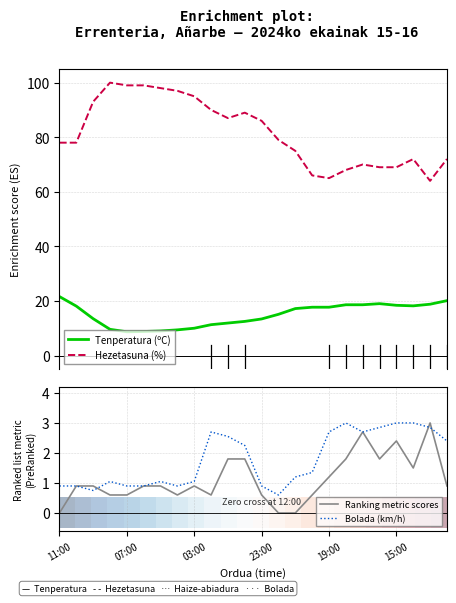

What is the sum of the Bolada (km/h) values at 23 and 6?

3.5